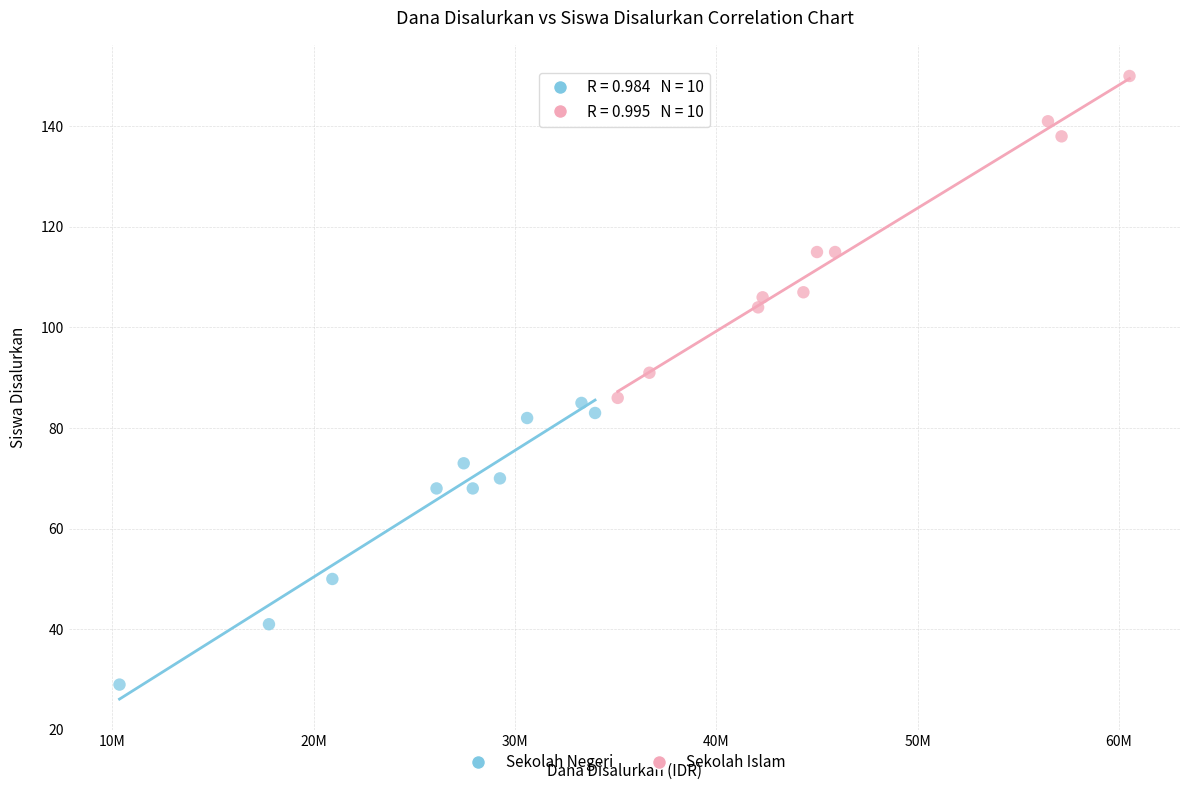

Which series contains the highest Y value?

Sekolah Islam